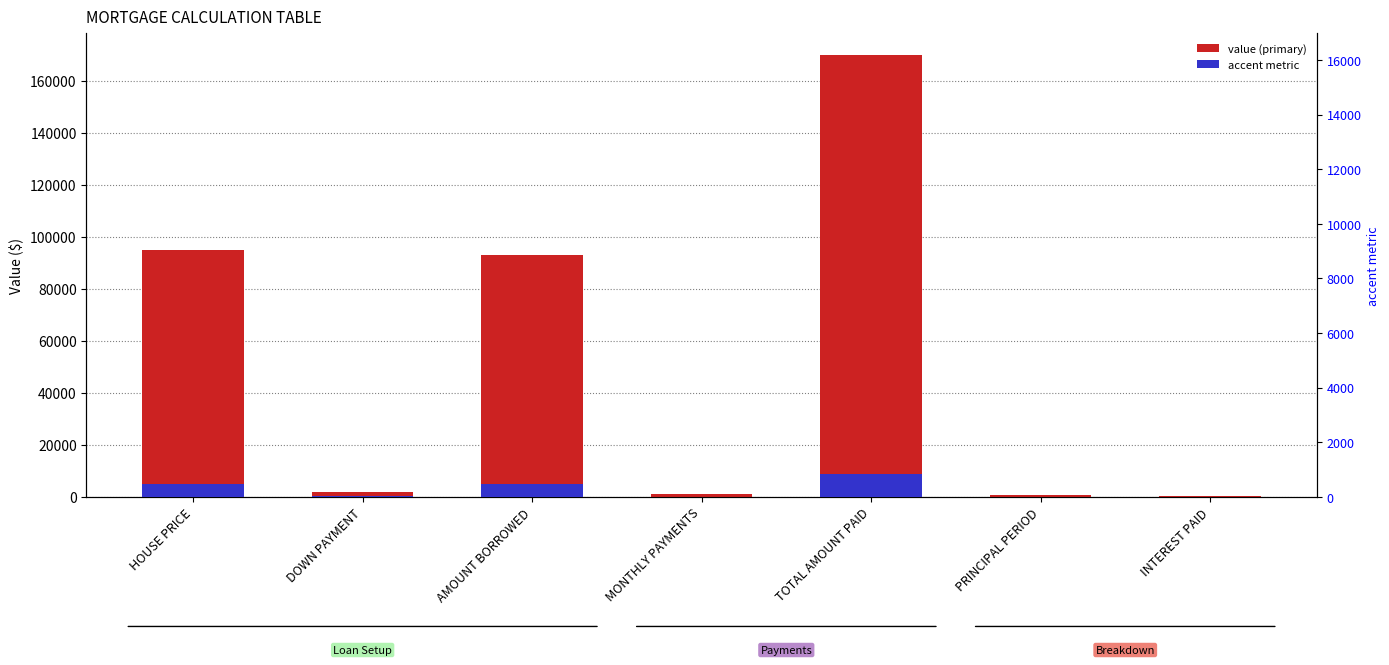

The value of accent metric at INTEREST PAID is 2.9. True or false?

False